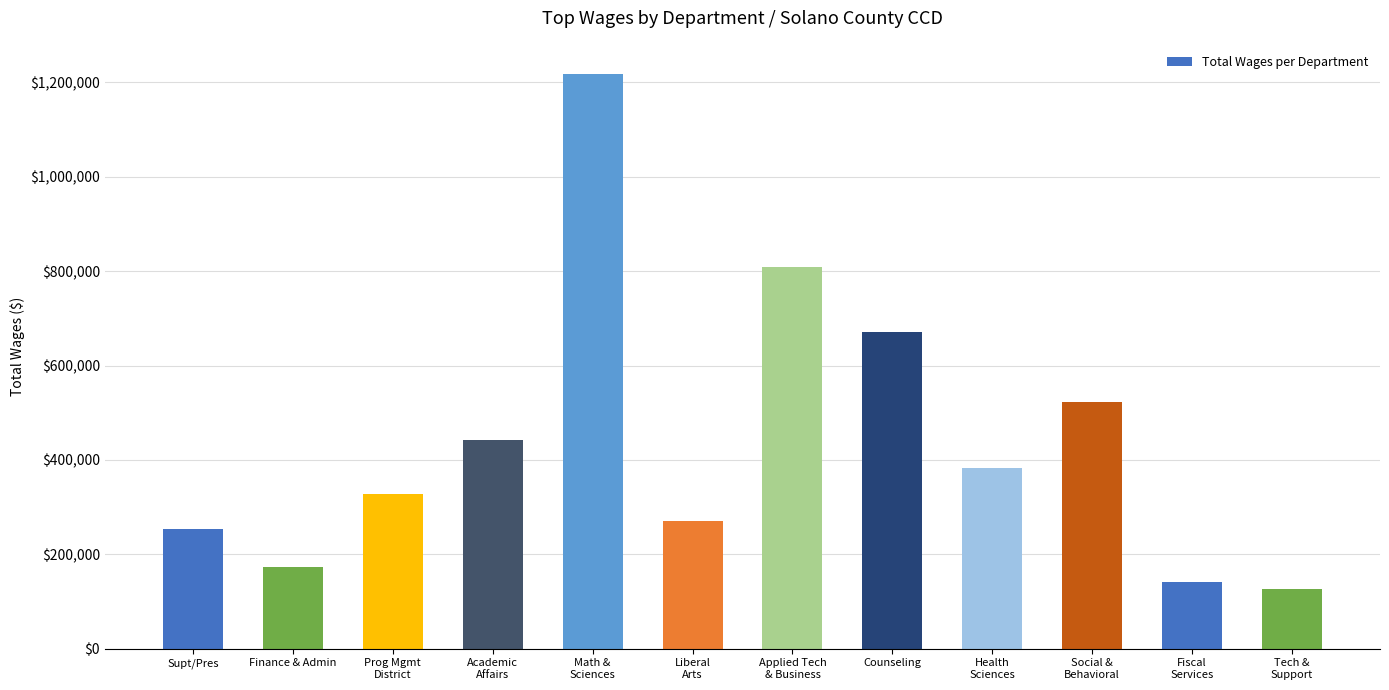

List the labels in order of value, largest first.

Math &
Sciences, Applied Tech
& Business, Counseling, Social &
Behavioral, Academic
Affairs, Health
Sciences, Prog Mgmt
District, Liberal
Arts, Supt/Pres, Finance & Admin, Fiscal
Services, Tech &
Support